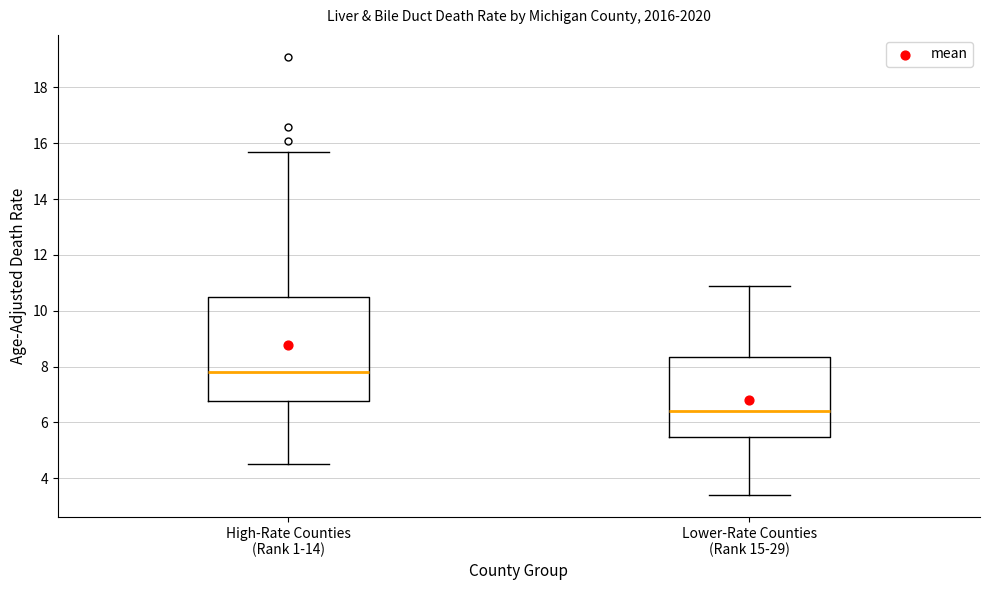

Where does the median line of the box for Lower-Rate Counties (Rank 15-29) sit on the y-axis? The values are not printed on the chart, so give them approximately, as read against the axis.

6.4